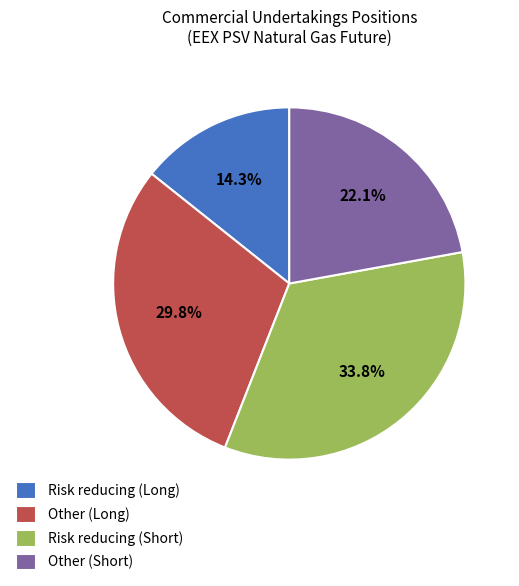

Is there a majority slice in this chart?

No